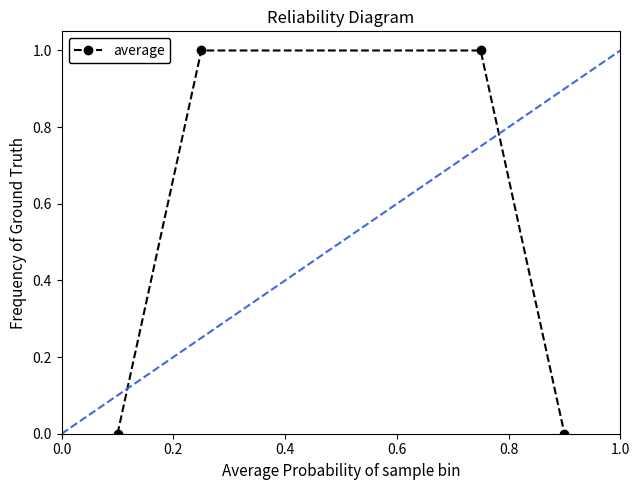

Is this an area chart (filled region under the line)?

No